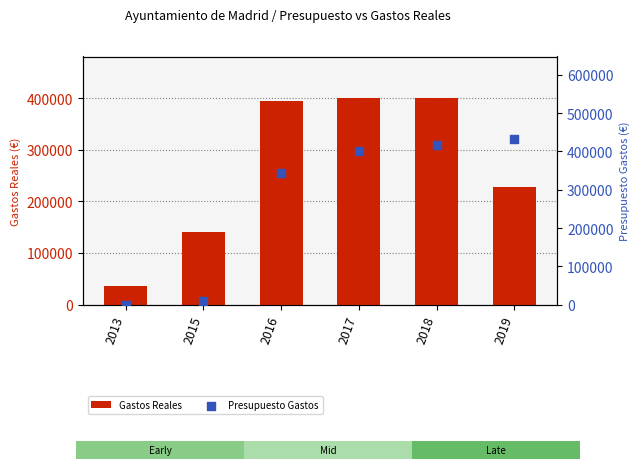

What is the total value across all series at 2018?

817001.0